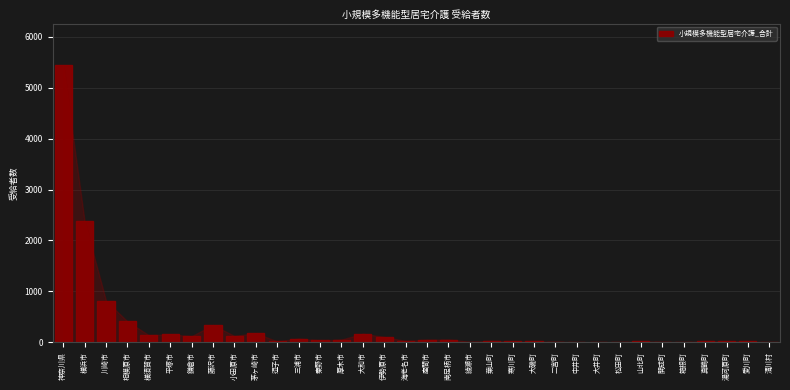

Which has a higher value, 箱根町 or 横浜市?

横浜市